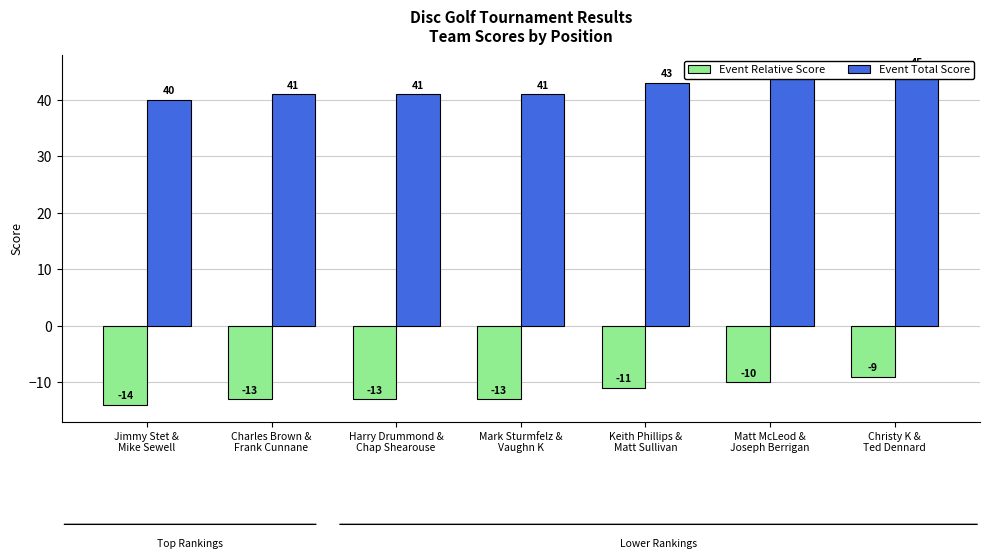

What are all the series names shown in the legend?

Event Relative Score, Event Total Score